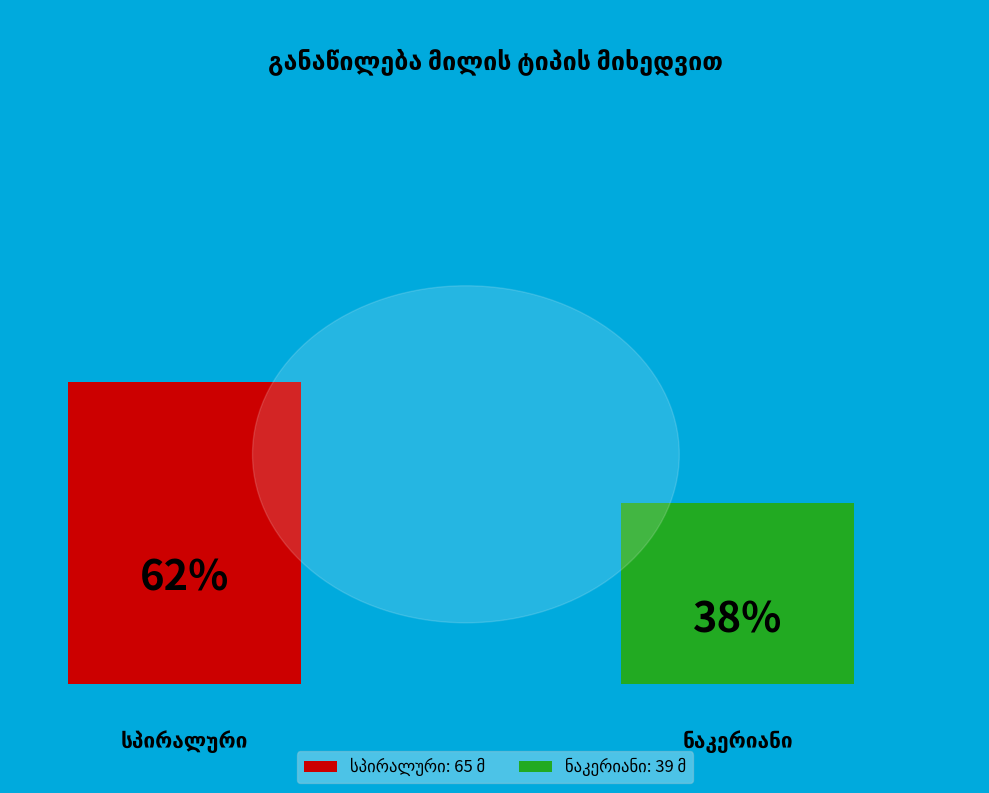

Which slice is the largest?

1